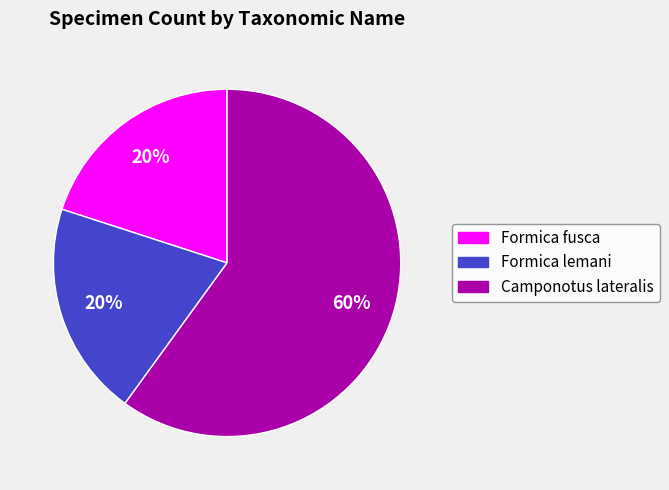

How many slices are in this pie chart?

3